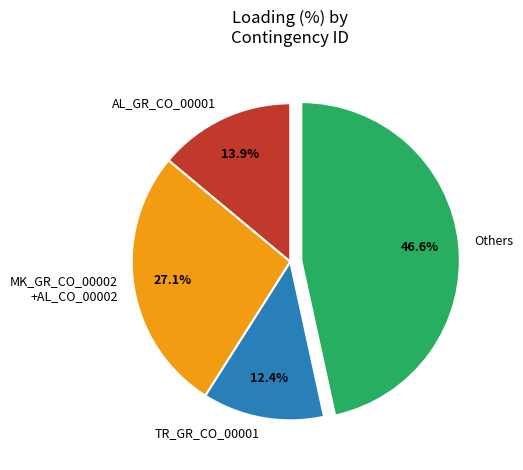

Is Others the majority of the pie?

No